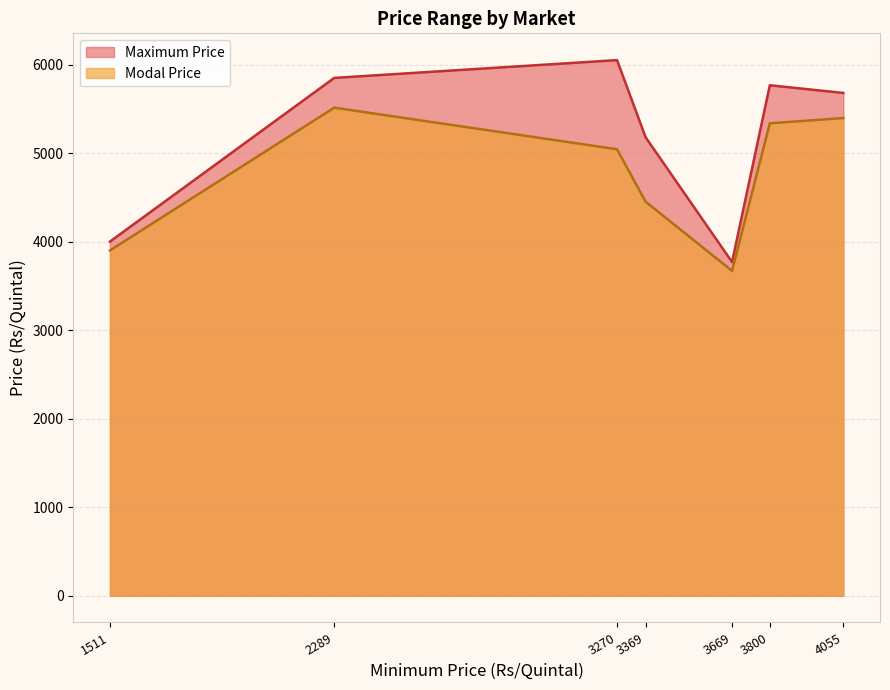

Which series has the largest total across all categories?

Maximum Price